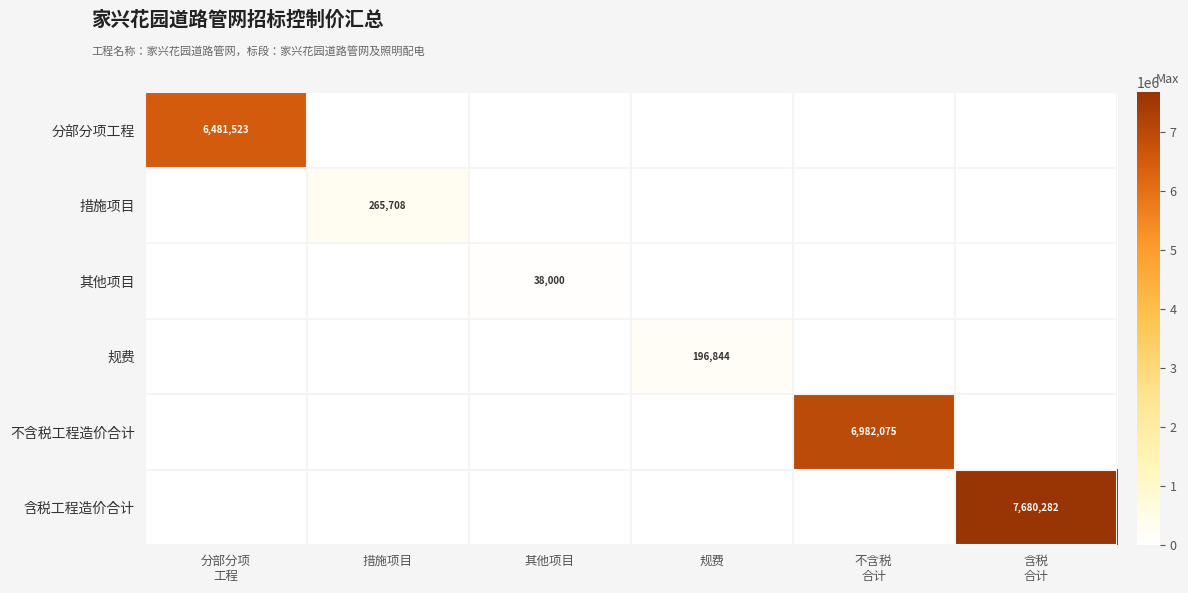

What is the difference between the highest and lowest values at 其他项目?

38000.0